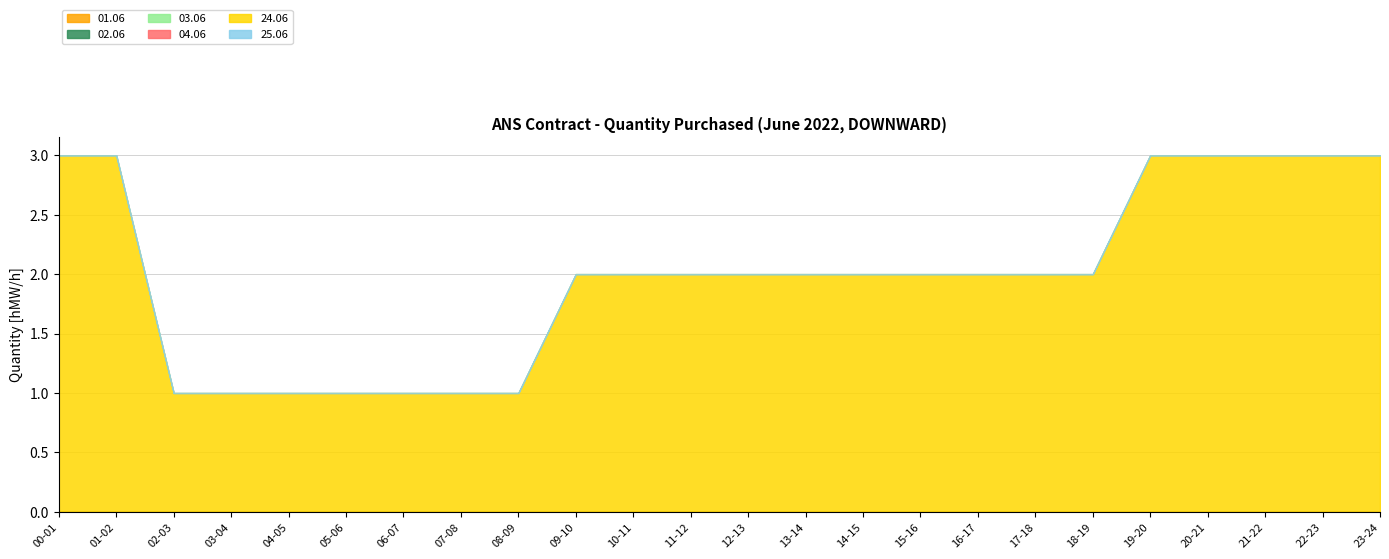

The value of 24.06 at 16-17 is 1. True or false?

False